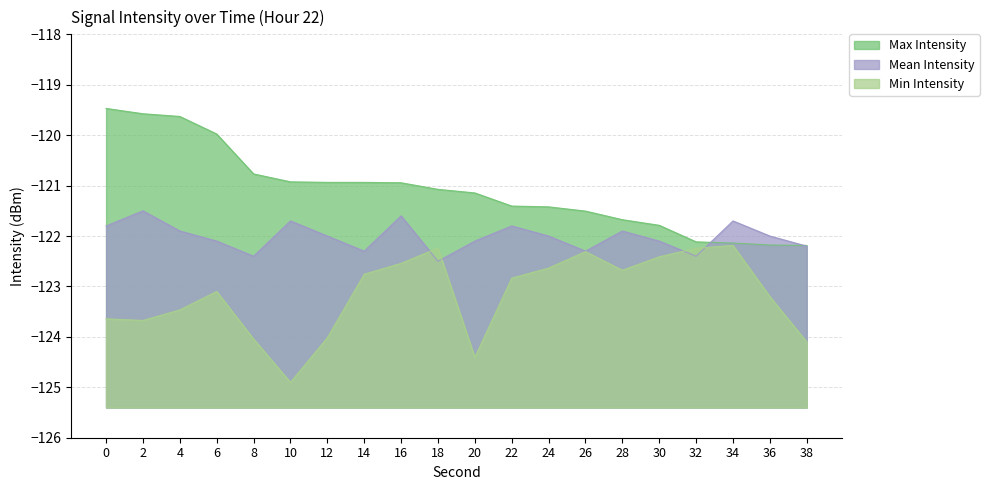

At how many categories does at least one series exceed -124?

20